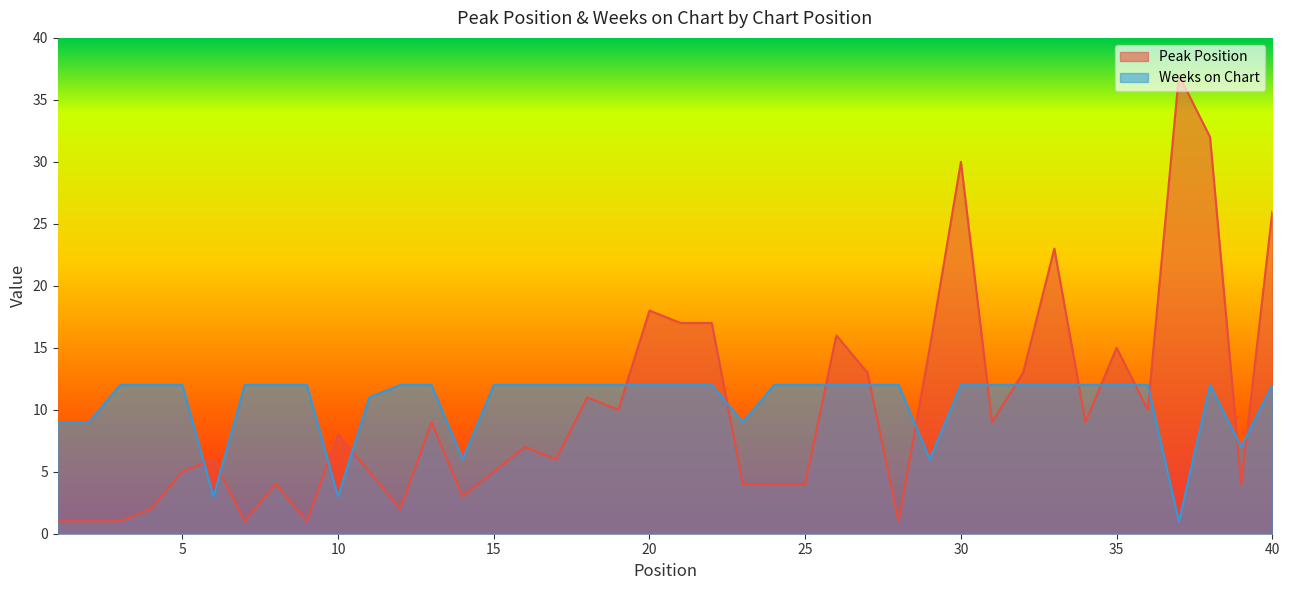

Which series has the largest total across all categories?

Weeks on Chart